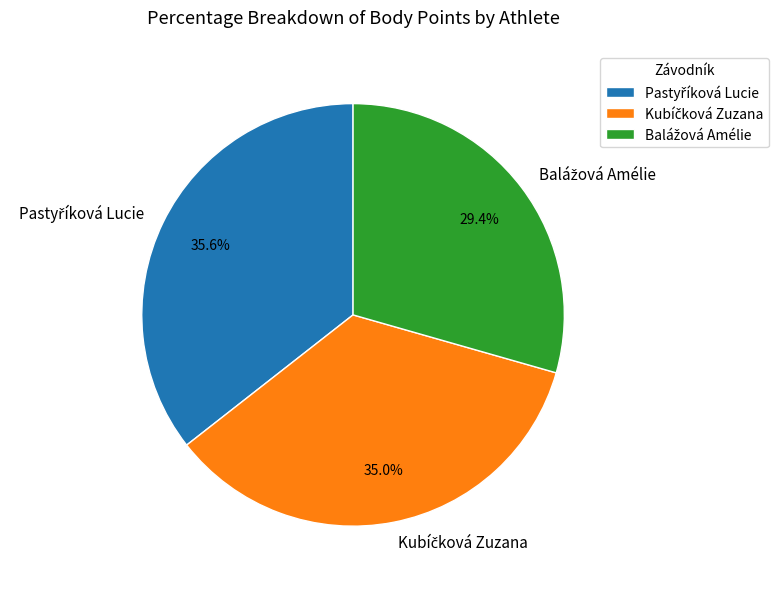

Does any single category account for the majority?

No